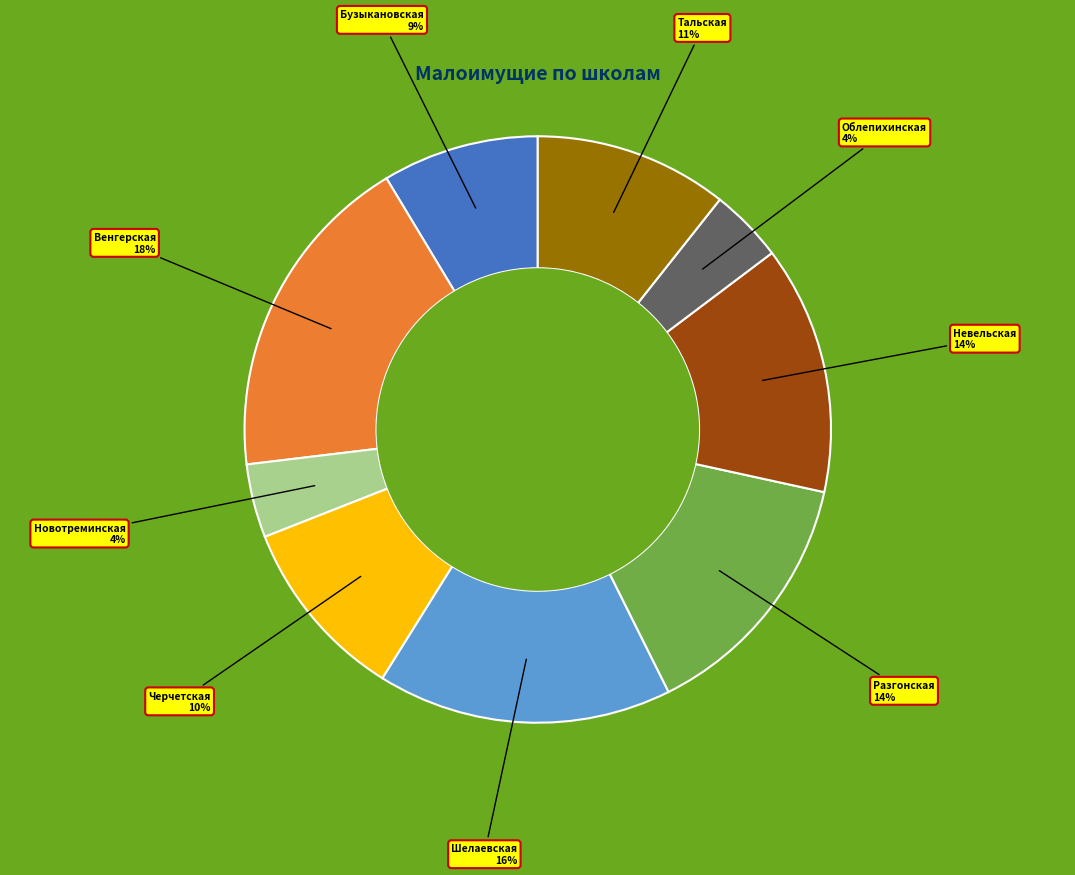

To the nearest percent, what is the difference between the largest and smallest slice percentages?

14%